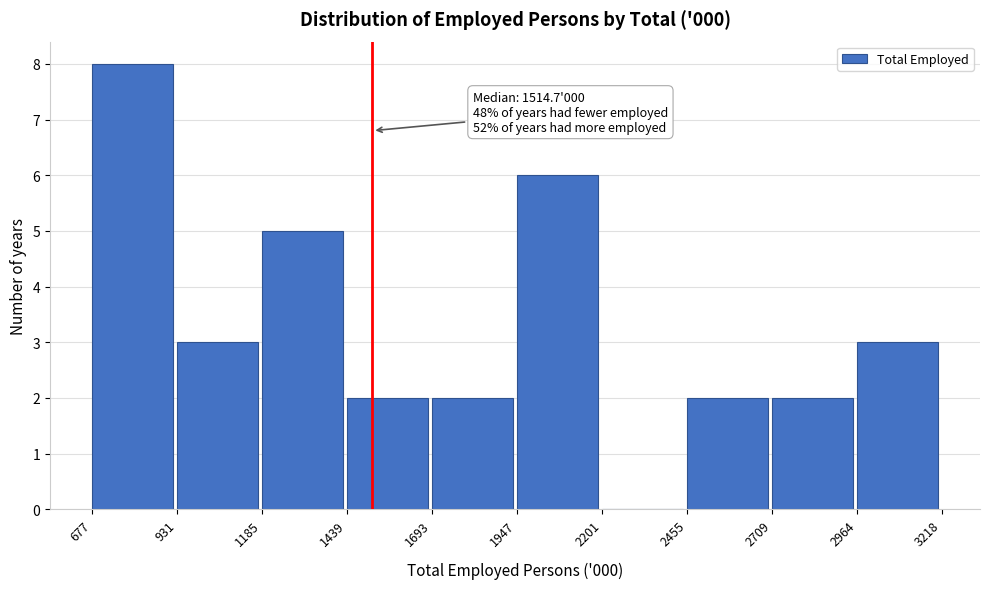

Which range on the x-axis has the tallest bar?

677 to 931